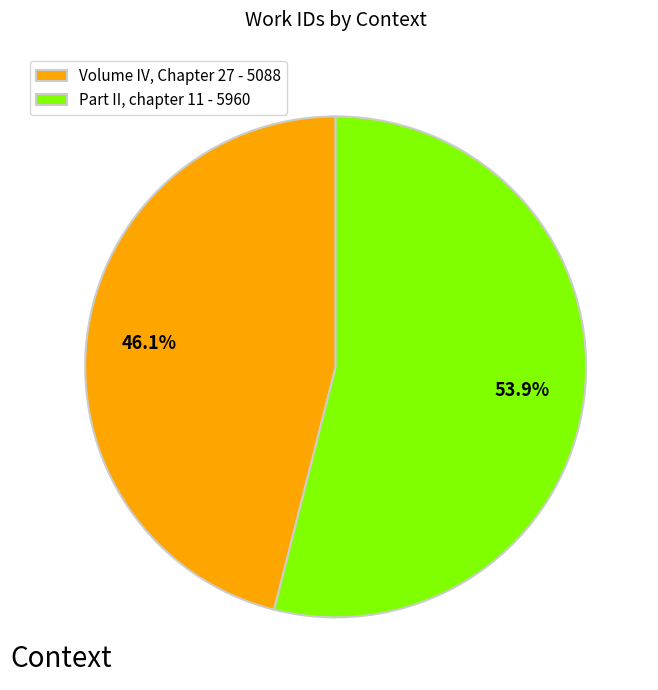

Does Volume IV, Chapter 27 account for over 50% of the chart?

No